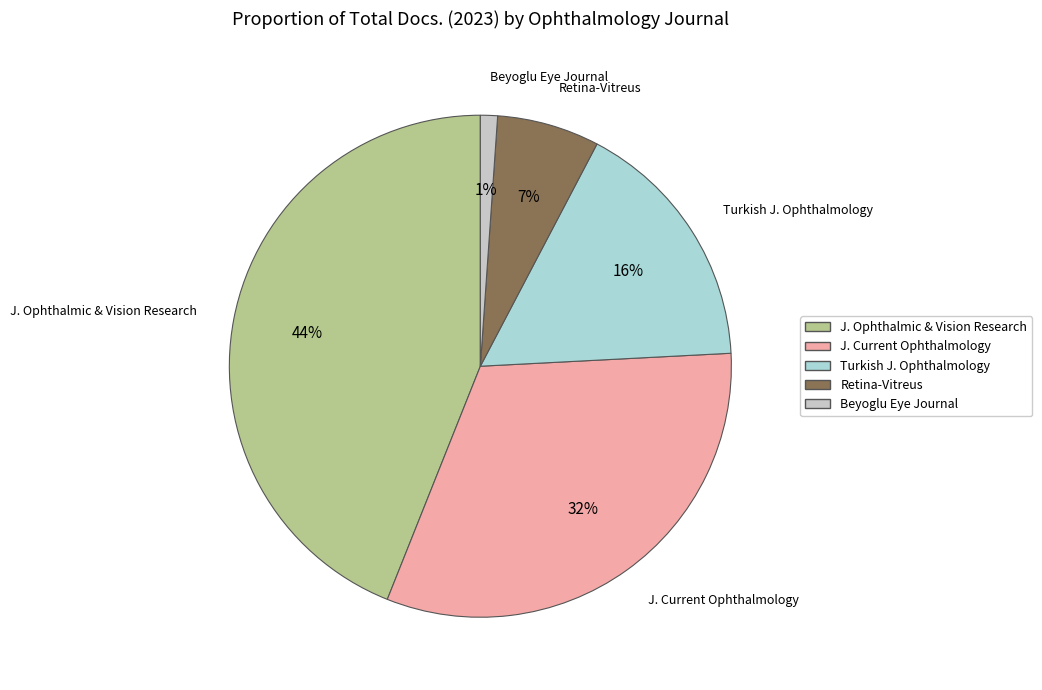

Count the number of slices in the pie.

5